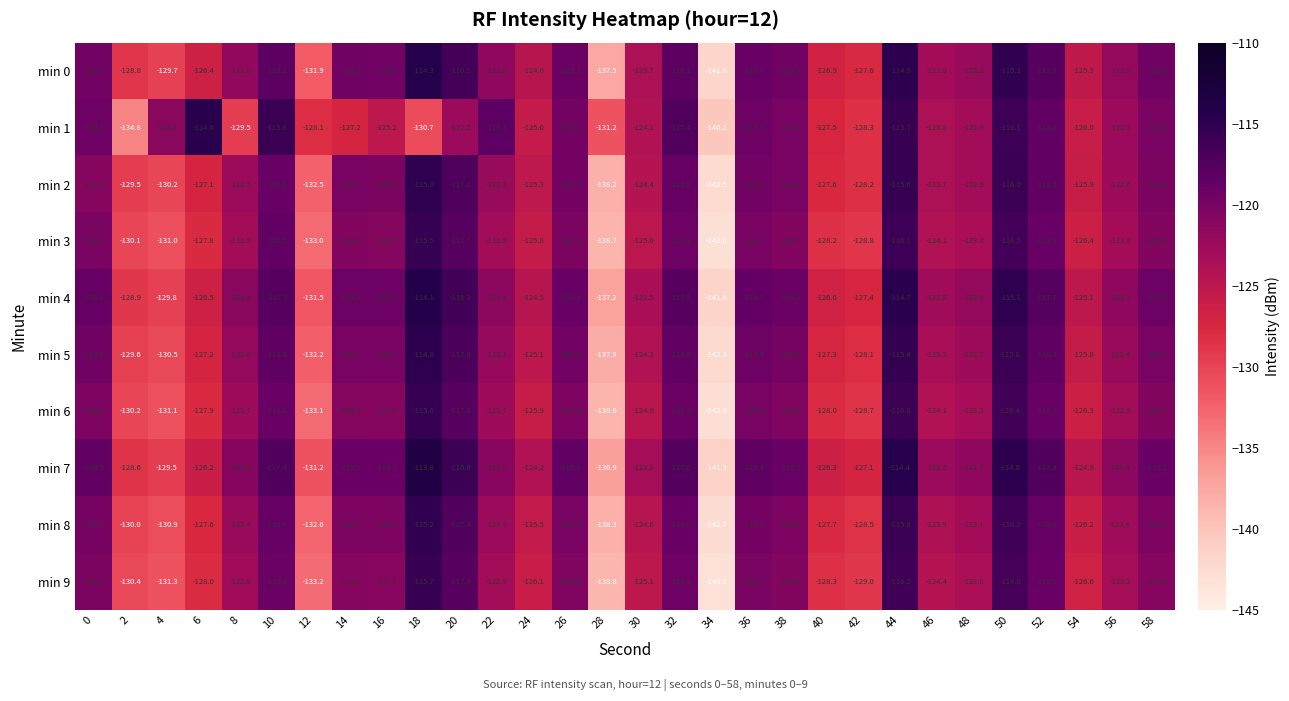

What is the greatest value displayed?

-113.8